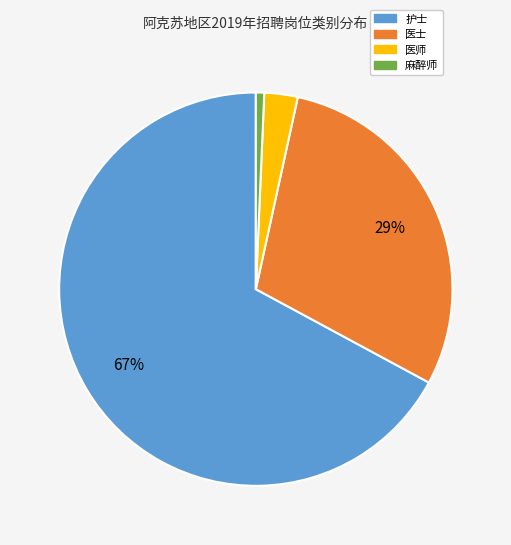

Is there any slice that represents more than half of the pie?

Yes